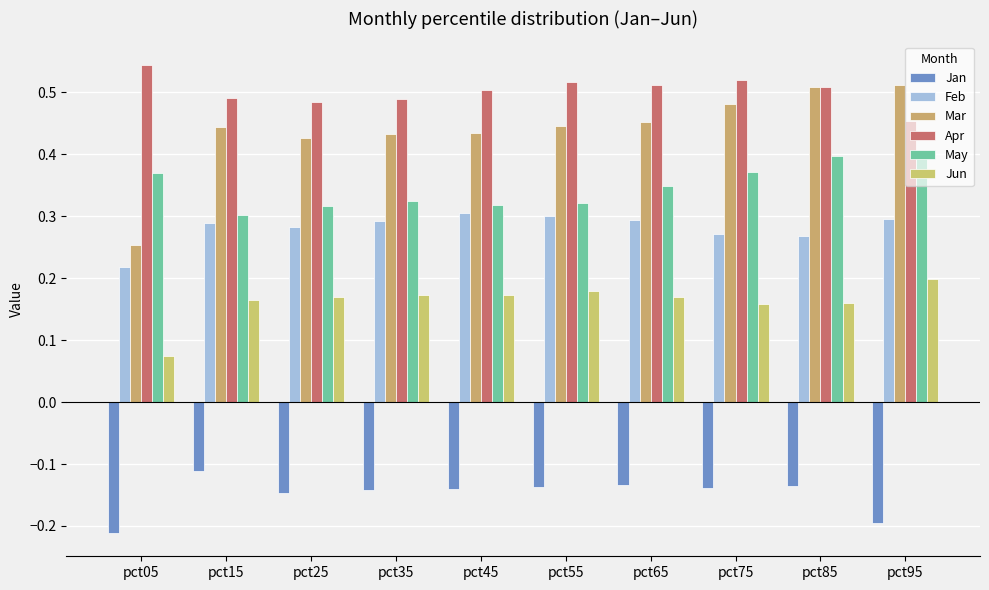

At pct05, list the series in order from smallest to largest.

Jan, Jun, Feb, Mar, May, Apr